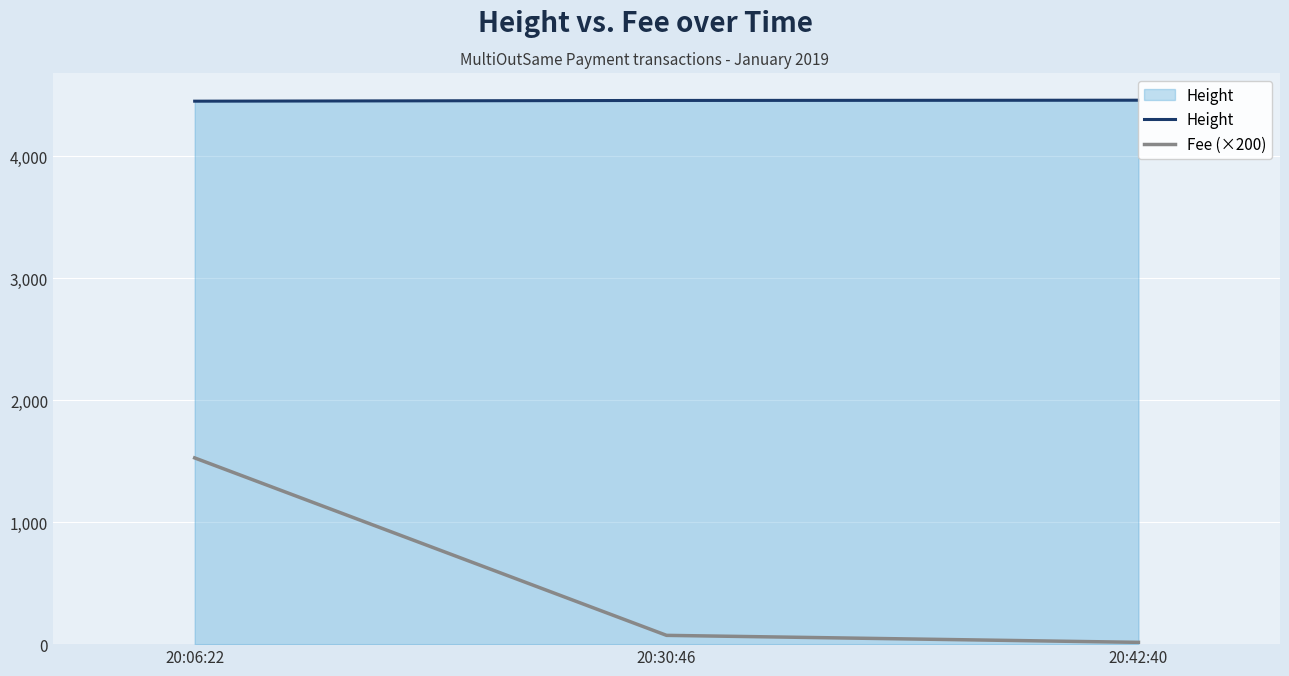

How many data points in Height are above 4459?

1